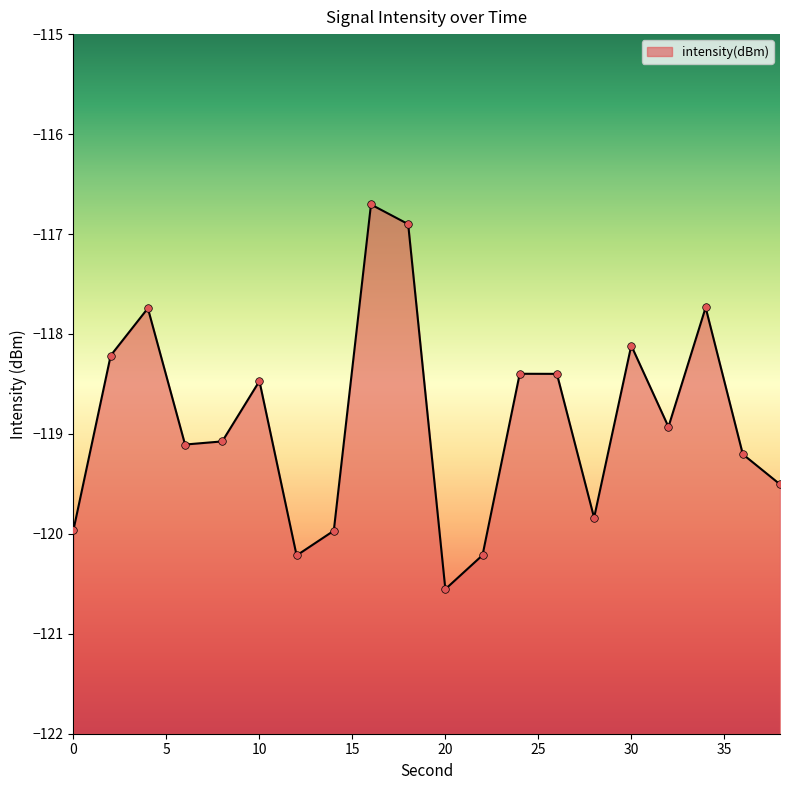

What is the change in value from 28 to 36?

+0.6